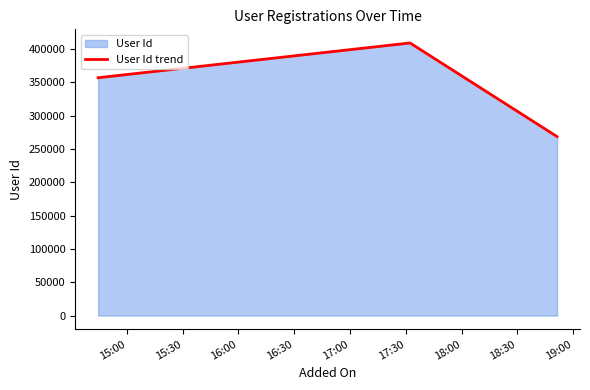

How many distinct data groups are displayed?

1